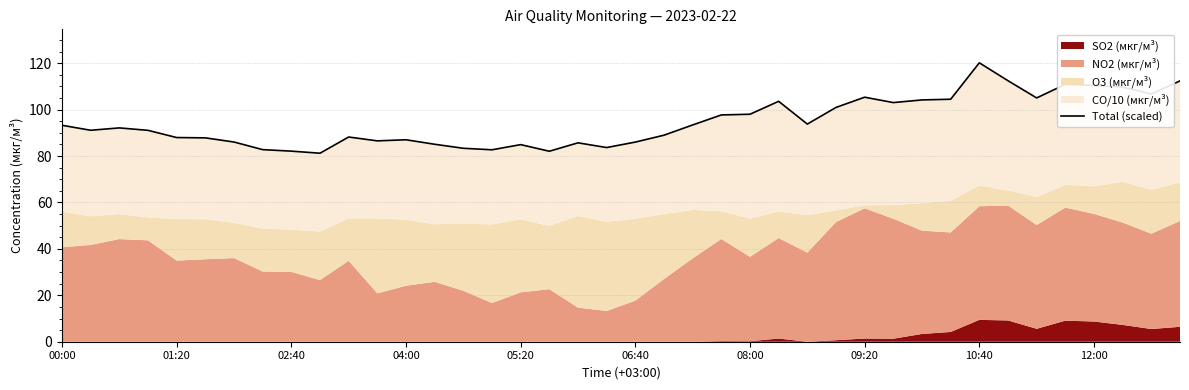

How many lines are shown in the chart?

1